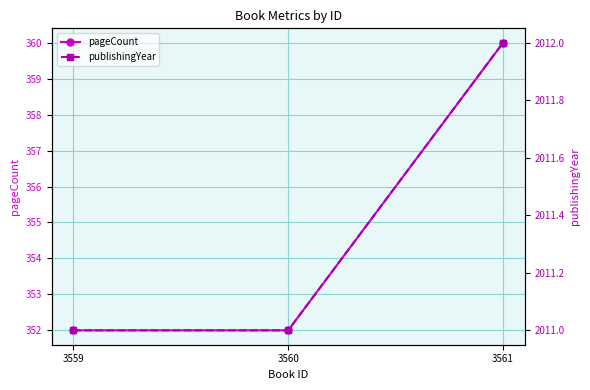

The publishingYear series shows 2939 at 3559. True or false?

False